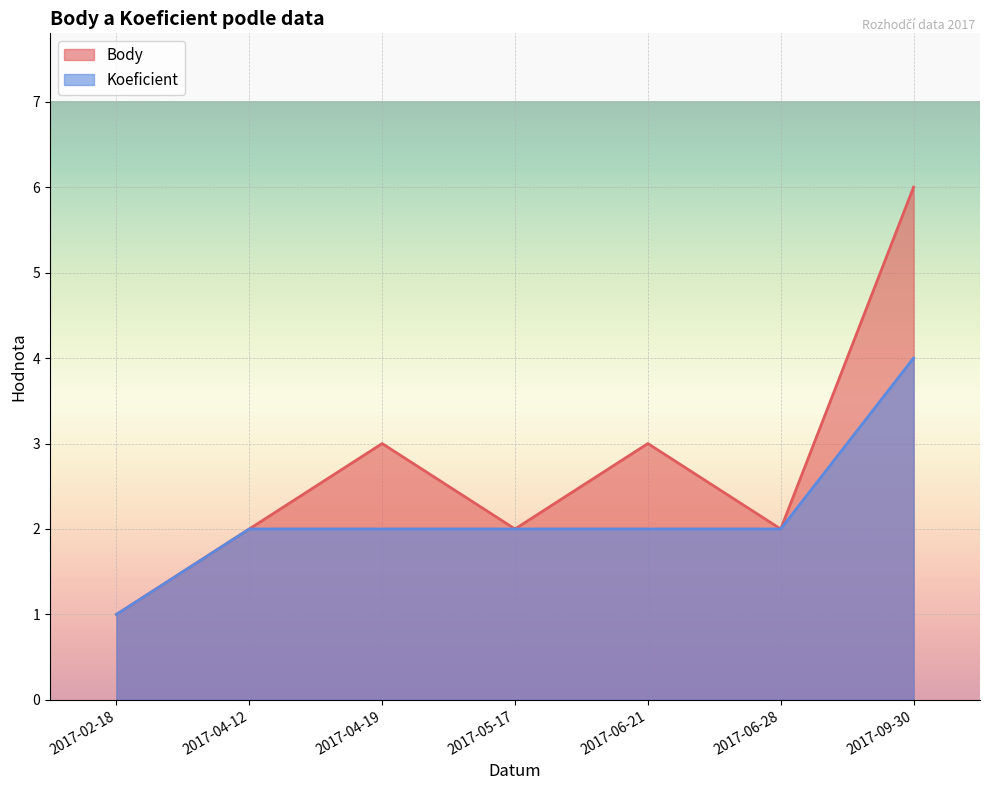

Which series has the widest spread of values?

Body